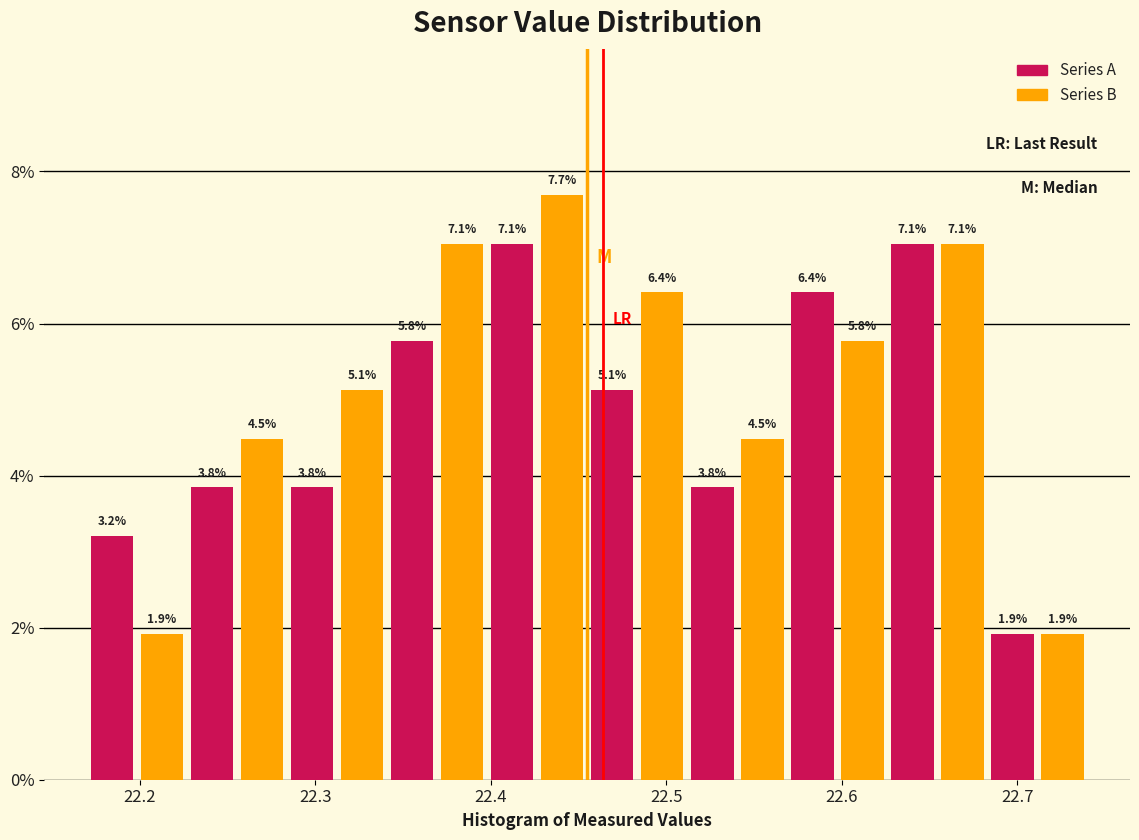

Around what value on the x-axis is the tallest bar? Give the approximate position of its centre, as read against the axis.

22.44